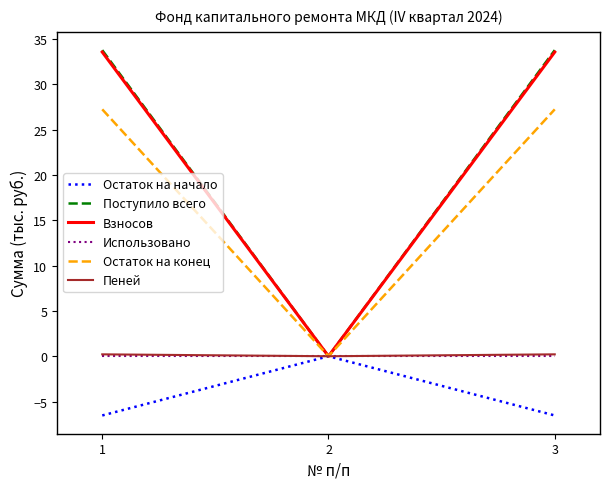

What is the difference between the Остаток на начало values at 3 and 2?

6.5